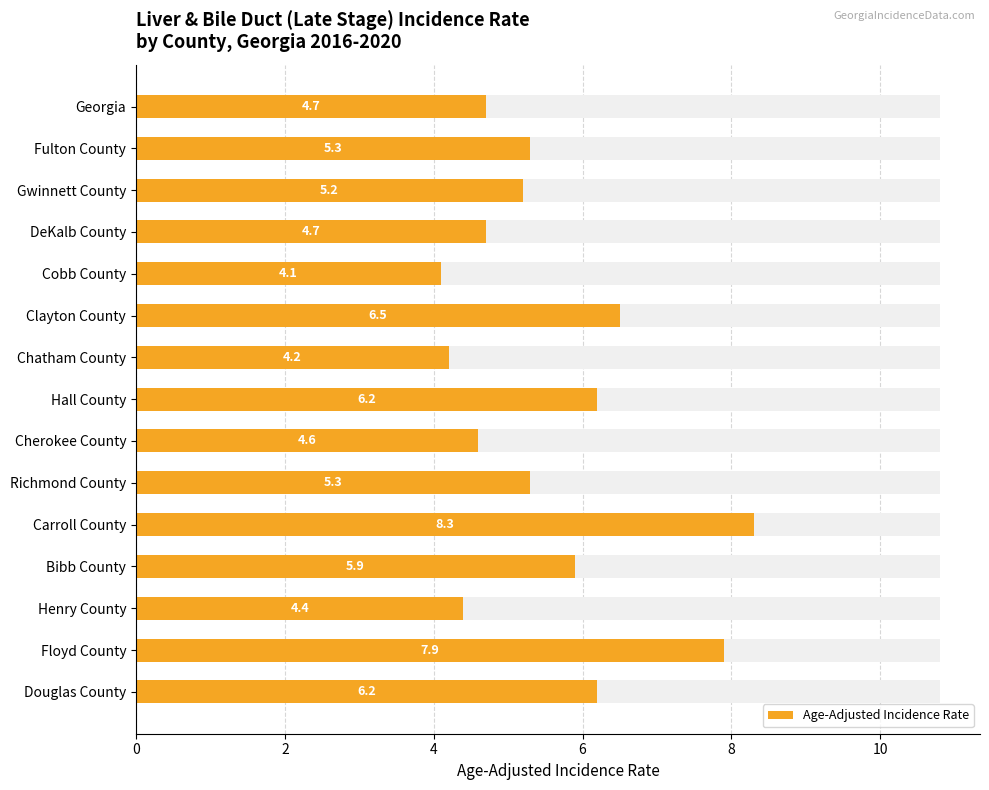

Reading right to left, list all the values displayed in this chart.

6.2	7.9	4.4	5.9	8.3	5.3	4.6	6.2	4.2	6.5	4.1	4.7	5.2	5.3	4.7